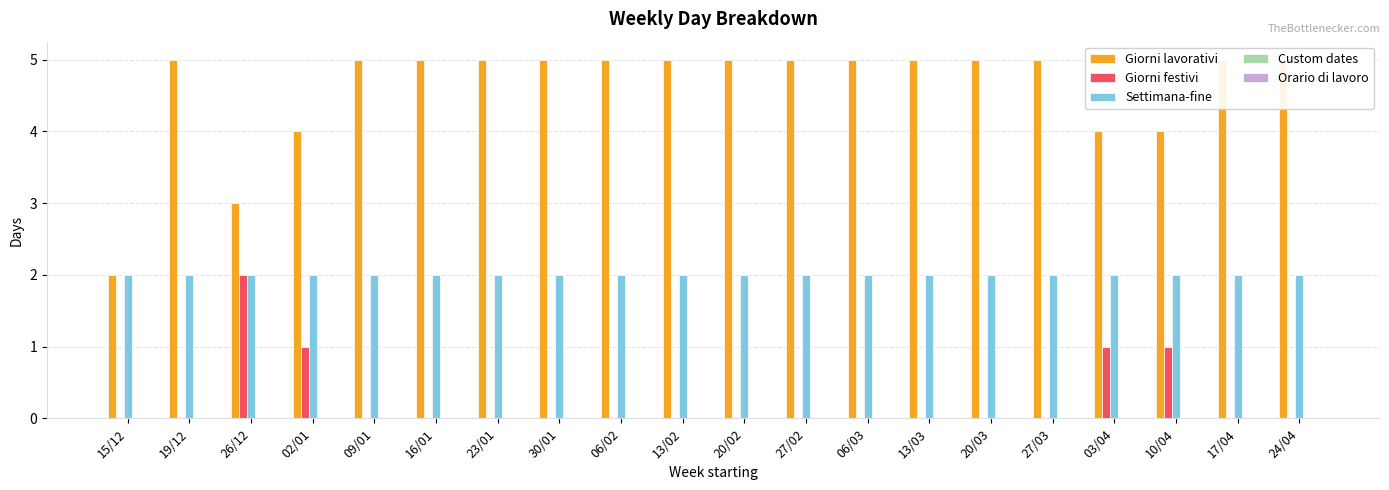

What position from the right is 15/12?

20